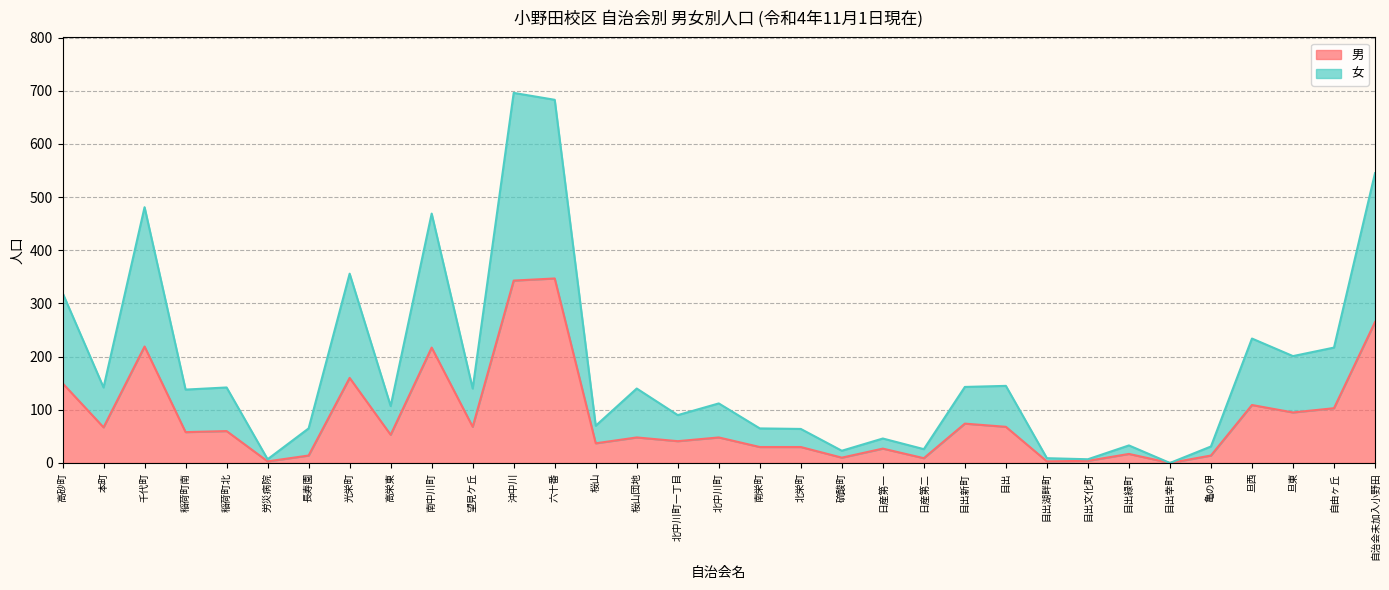

Is the value of 男 at 硫酸町 greater than the value of 女 at 高砂町?

No